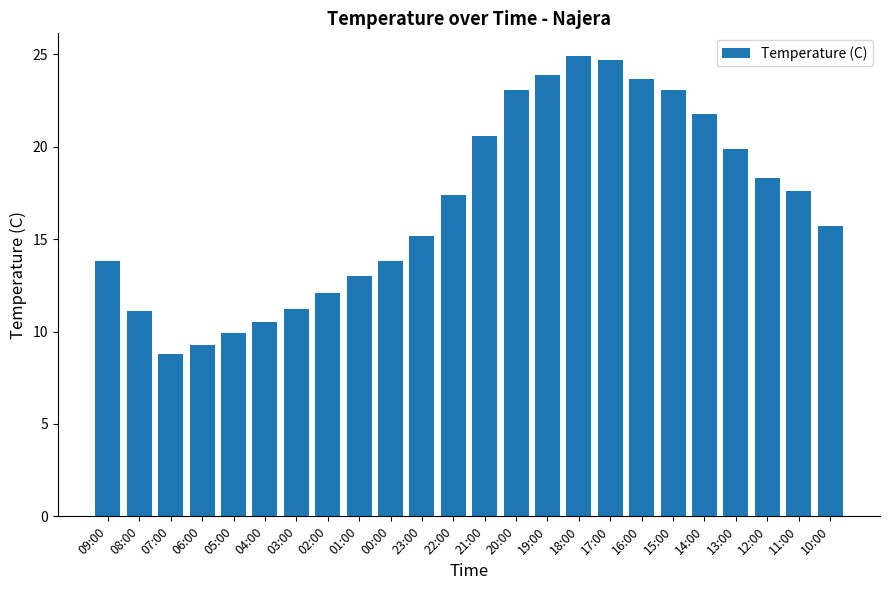

What is the minimum value shown in the chart?

8.8